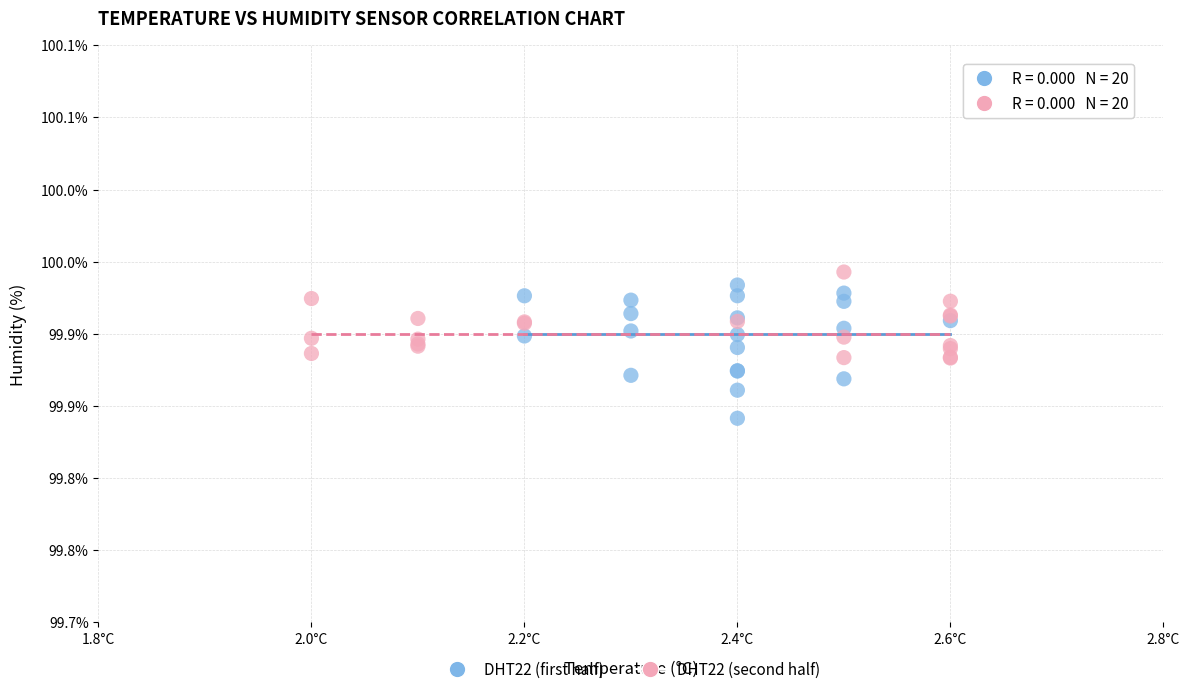

What are all the series names shown in the legend?

DHT22 (first half), DHT22 (second half)